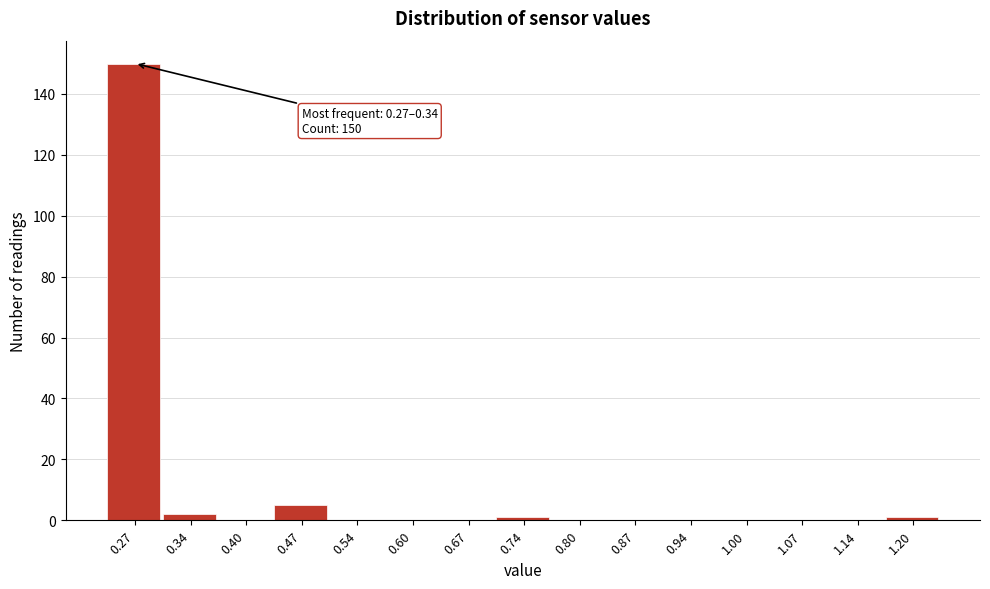

Reading left to right, transcribe all the data shown in this chart.

0.27=150	0.34=2	0.40=0	0.47=5	0.54=0	0.60=0	0.67=0	0.74=1	0.80=0	0.87=0	0.94=0	1.00=0	1.07=0	1.14=0	1.20=1